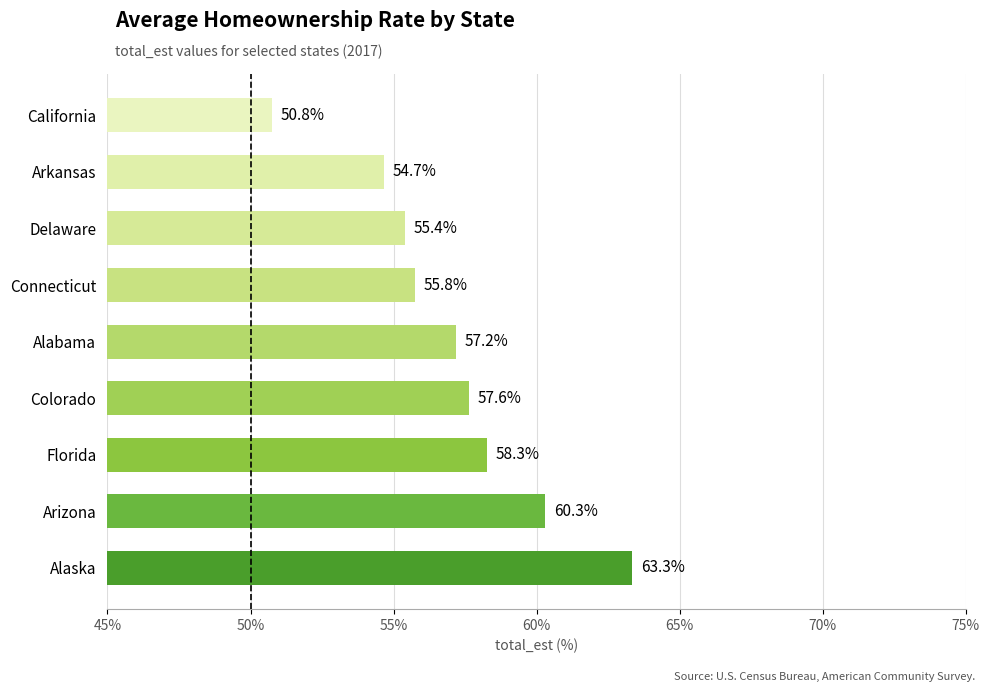

Is it true that the value at Alabama is 57.2?

True